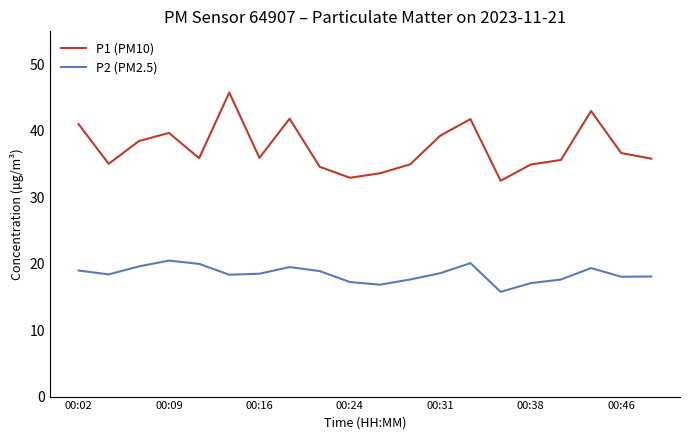

True or false: P1 (PM10) has more than 0 points higher than both neighbors.

True